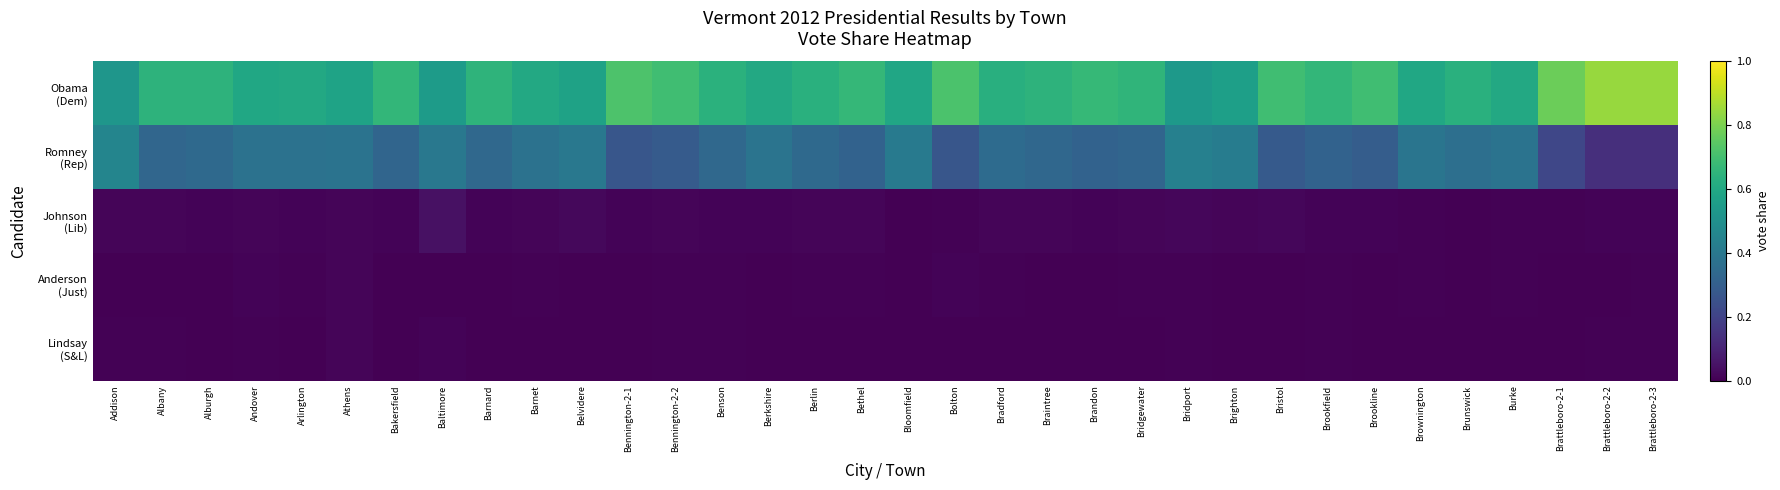

Which series has the largest total across all categories?

Obama (Dem)